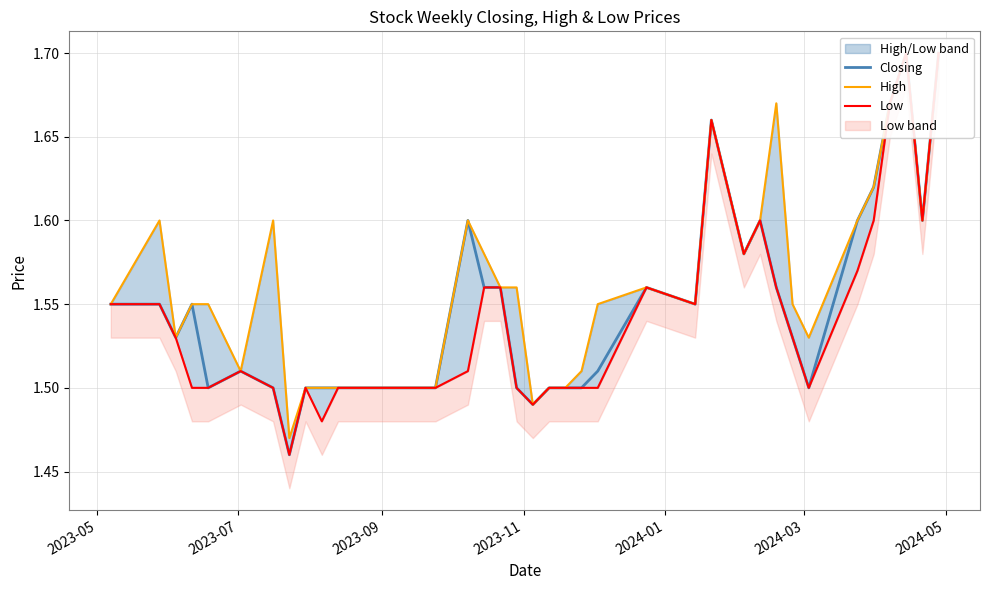

Reading left to right, what are all the values shown in this chart?

Closing: 1.6	1.6	1.5	1.6	1.5	1.5	1.5	1.5	1.5	1.5	1.5	1.5	1.5	1.5	1.5	1.5	1.5	1.6	1.6	1.6	1.5	1.5	1.5	1.5	1.5	1.5	1.6	1.6	1.7	1.6	1.6	1.6	1.5	1.5	1.6	1.6	1.7	1.7	1.6	1.7
High: 1.6	1.6	1.5	1.6	1.6	1.5	1.6	1.5	1.5	1.5	1.5	1.5	1.5	1.5	1.5	1.5	1.5	1.6	1.6	1.6	1.6	1.5	1.5	1.5	1.5	1.6	1.6	1.6	1.7	1.6	1.6	1.7	1.6	1.5	1.6	1.6	1.7	1.7	1.6	1.7
Low: 1.6	1.6	1.5	1.5	1.5	1.5	1.5	1.5	1.5	1.5	1.5	1.5	1.5	1.5	1.5	1.5	1.5	1.5	1.6	1.6	1.5	1.5	1.5	1.5	1.5	1.5	1.6	1.6	1.7	1.6	1.6	1.6	1.5	1.5	1.6	1.6	1.7	1.7	1.6	1.7